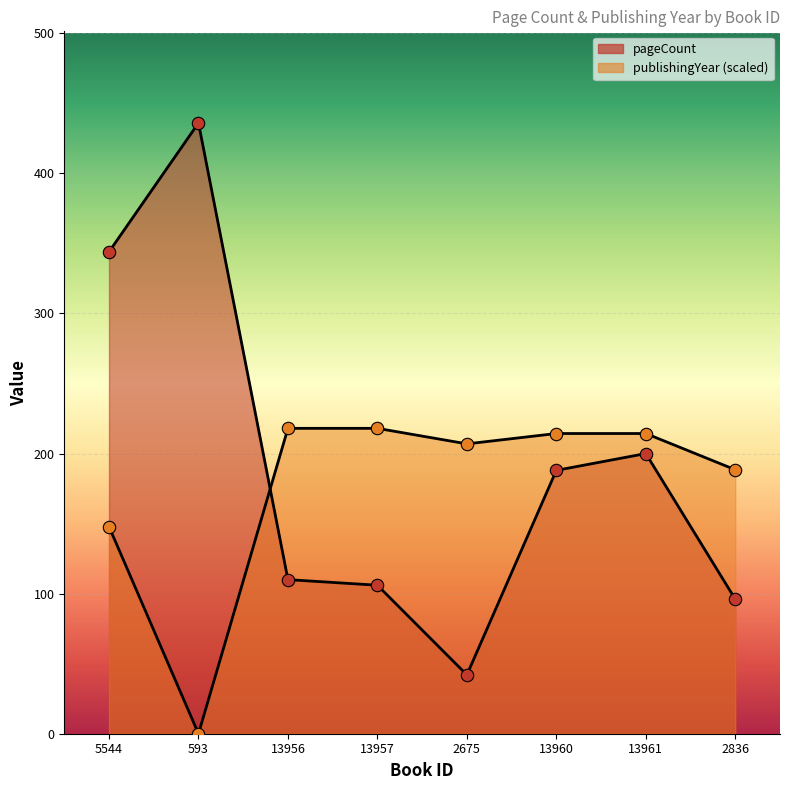

What are all the series names shown in the legend?

pageCount, publishingYear